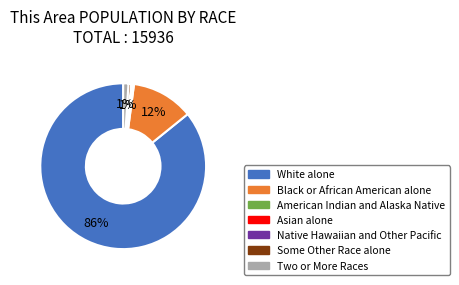

Between American Indian and Alaska Native and White alone, which is larger?

White alone